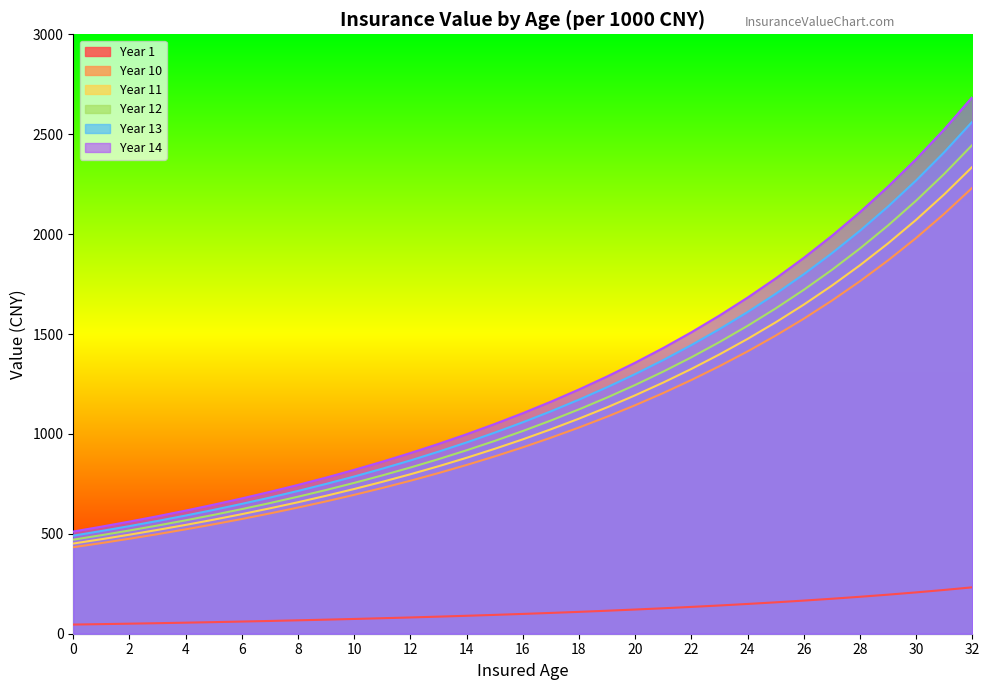

What is the value of the Year 1 point at the 5th from the left?

55.3